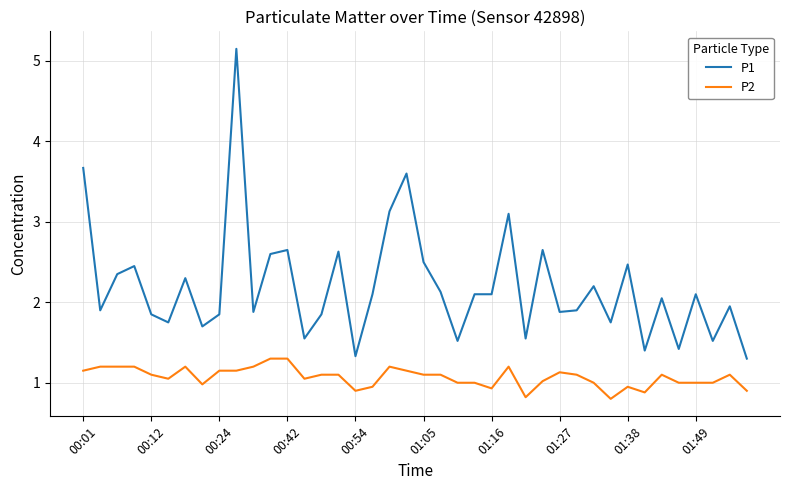

Which series has the largest range (max minus min)?

P1